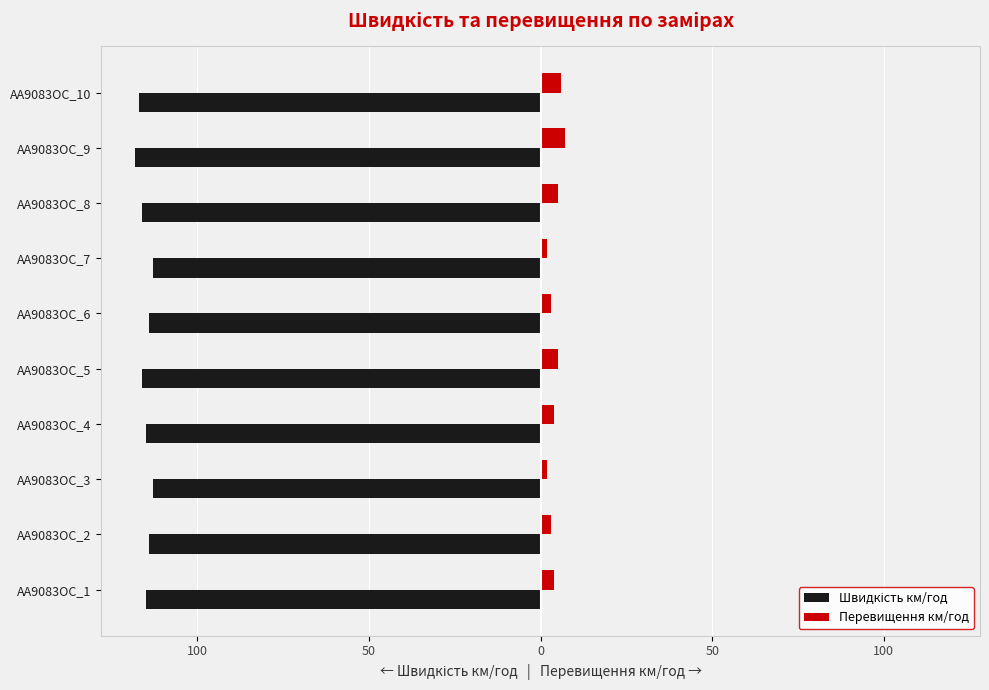

List the series in order of their overall mean, lowest first.

Швидкість км/год, Перевищення км/год